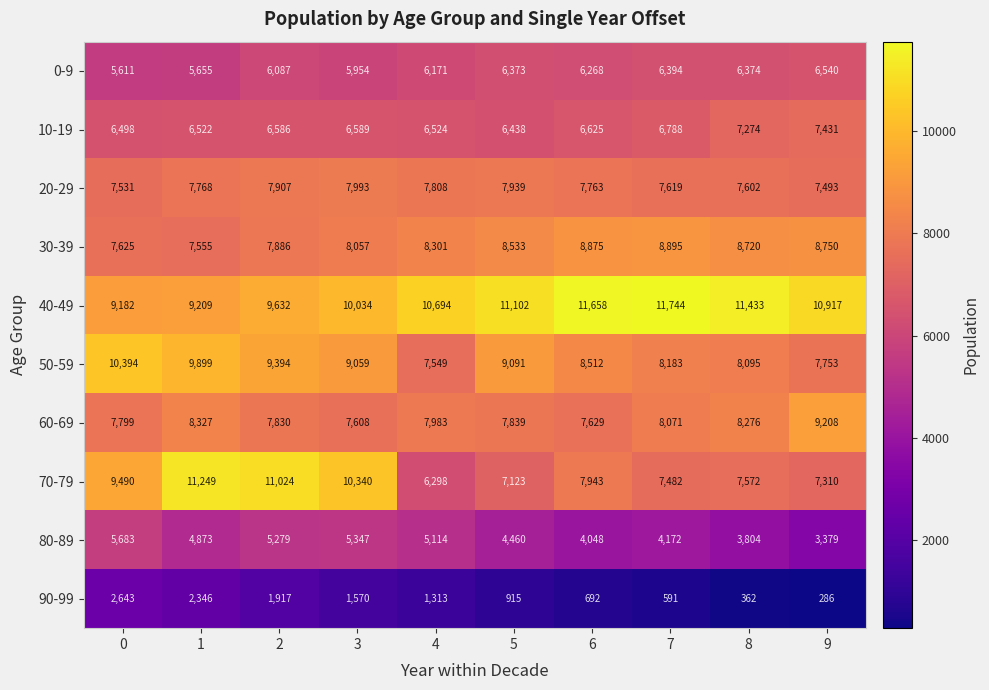

Which series has the widest spread of values?

70-79